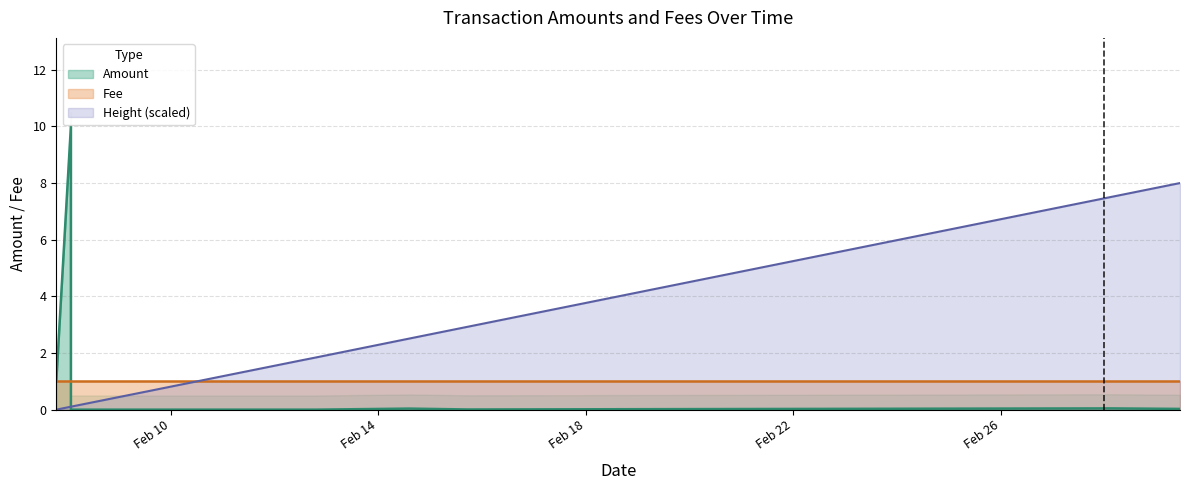

At which category is the sum across all series the highest?

2018-02-08 01:47:05